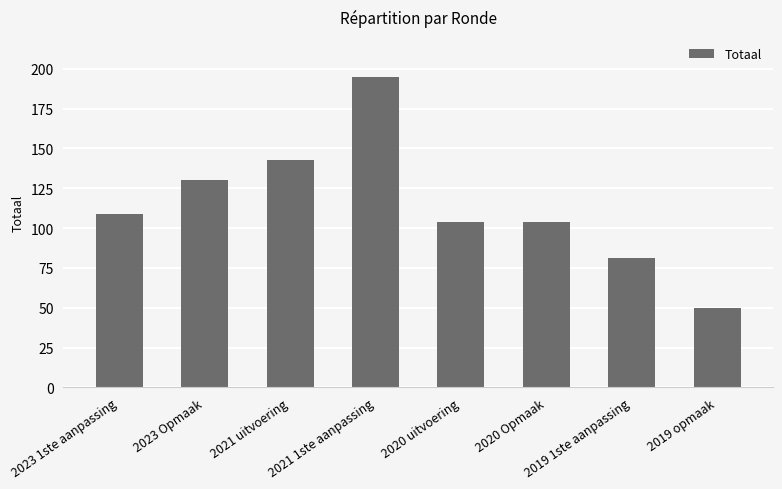

What is the greatest value displayed?

195